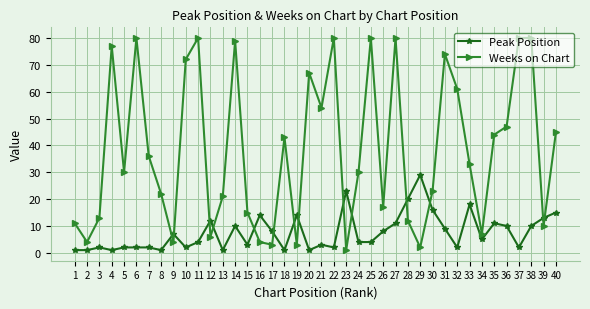

At which label does Peak Position first exceed 5?

9